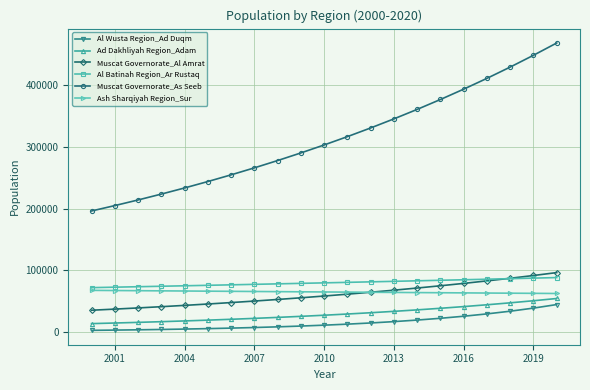

Which series has the largest total across all categories?

Muscat Governorate_As Seeb